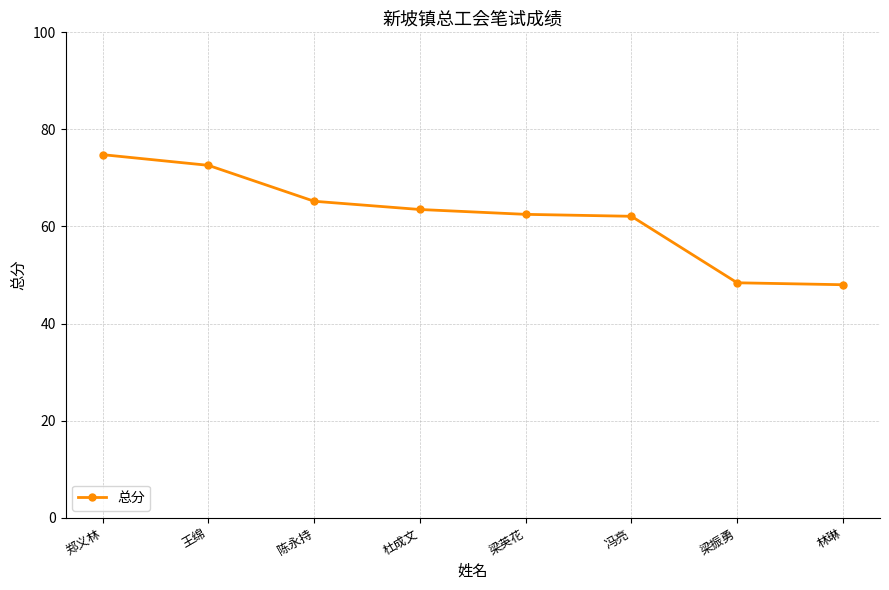

Is this an area chart (filled region under the line)?

No